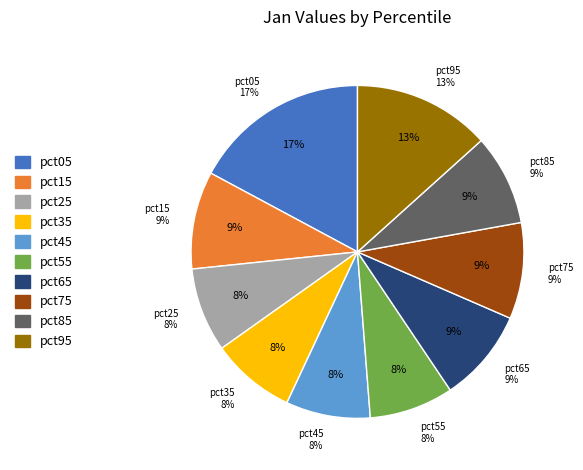

To the nearest percent, what is the combined percentage of pct35 and pct85?

17%